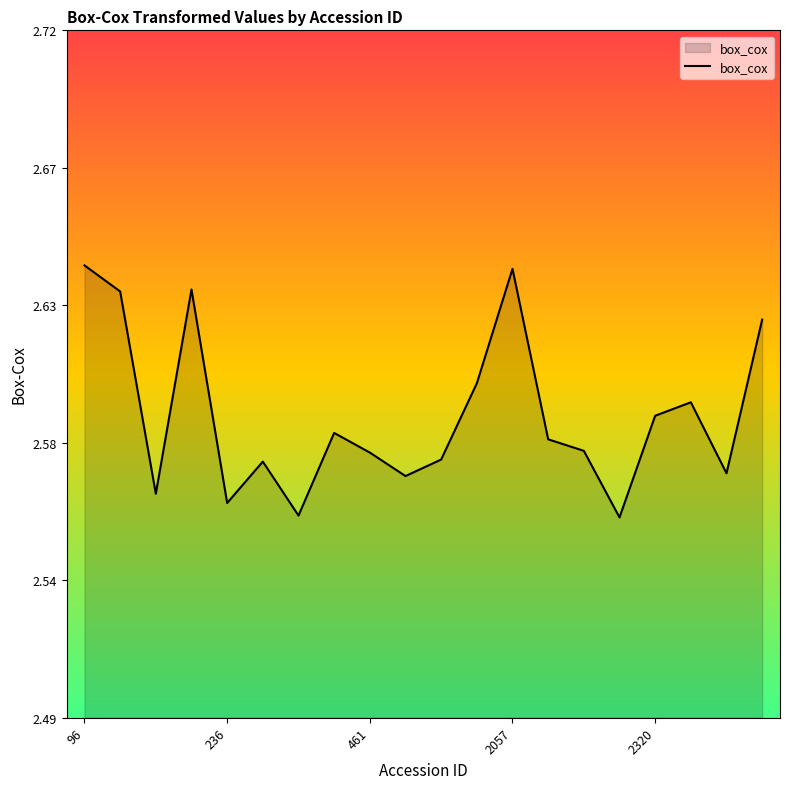

Does the chart display data point markers on the line(s)?

No